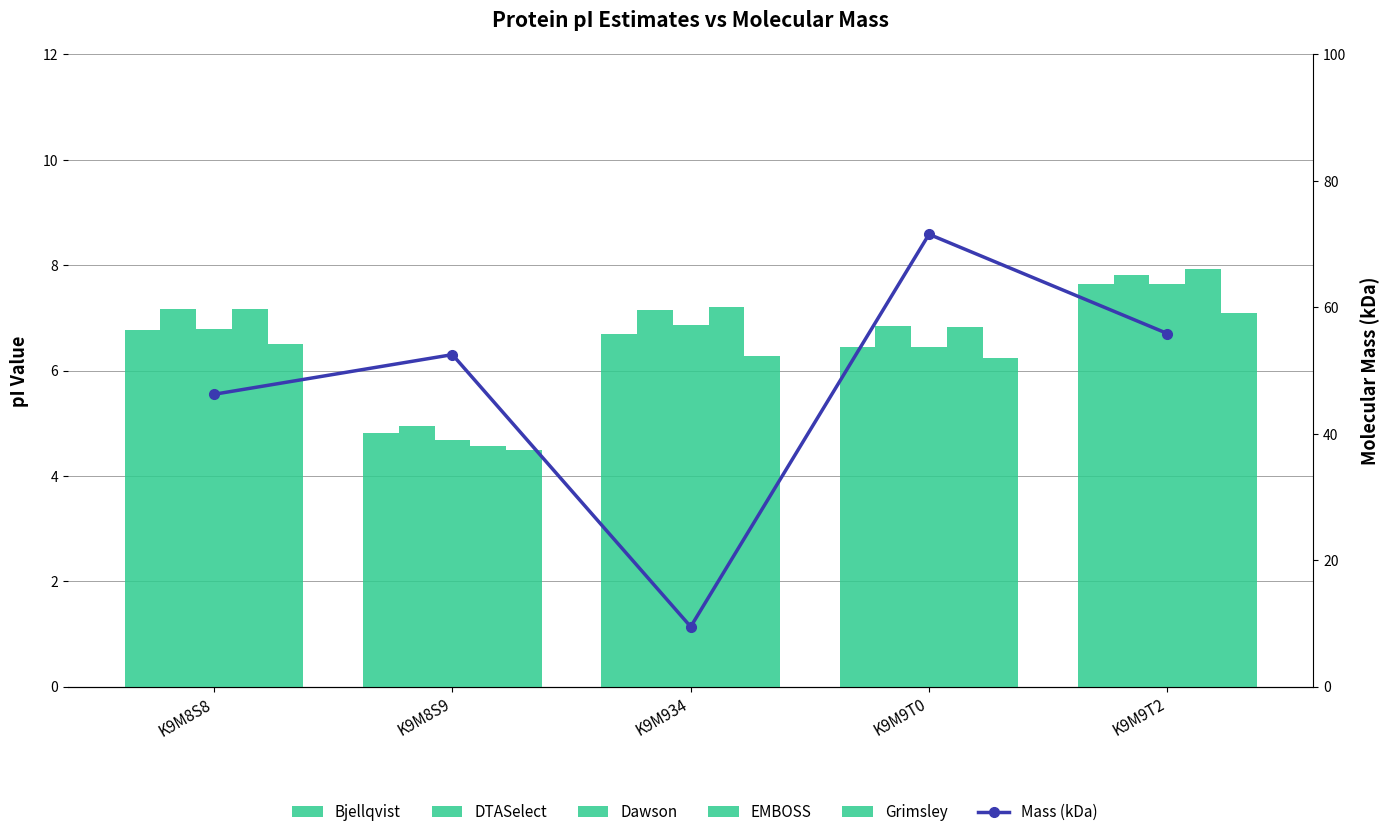

Reading left to right, list all the values displayed in this chart.

Bjellqvist: K9M8S8=6.8	K9M8S9=4.8	K9M934=6.7	K9M9T0=6.5	K9M9T2=7.6
DTASelect: K9M8S8=7.2	K9M8S9=4.9	K9M934=7.1	K9M9T0=6.9	K9M9T2=7.8
Dawson: K9M8S8=6.8	K9M8S9=4.7	K9M934=6.9	K9M9T0=6.4	K9M9T2=7.6
EMBOSS: K9M8S8=7.2	K9M8S9=4.6	K9M934=7.2	K9M9T0=6.8	K9M9T2=7.9
Grimsley: K9M8S8=6.5	K9M8S9=4.5	K9M934=6.3	K9M9T0=6.2	K9M9T2=7.1
Mass (kDa): K9M8S8=46.2	K9M8S9=52.5	K9M934=9.5	K9M9T0=71.5	K9M9T2=55.9